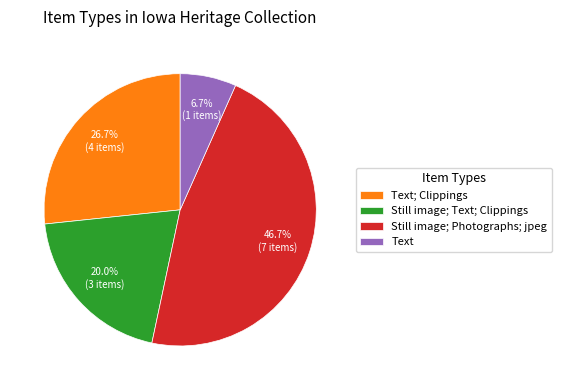

Does any single category account for the majority?

No